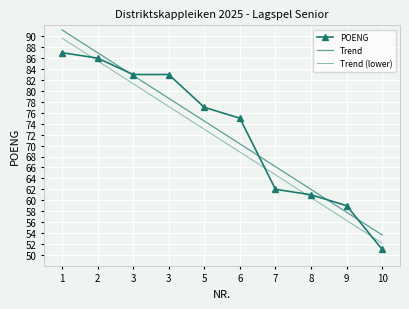

At which category is the sum across all series the highest?

1